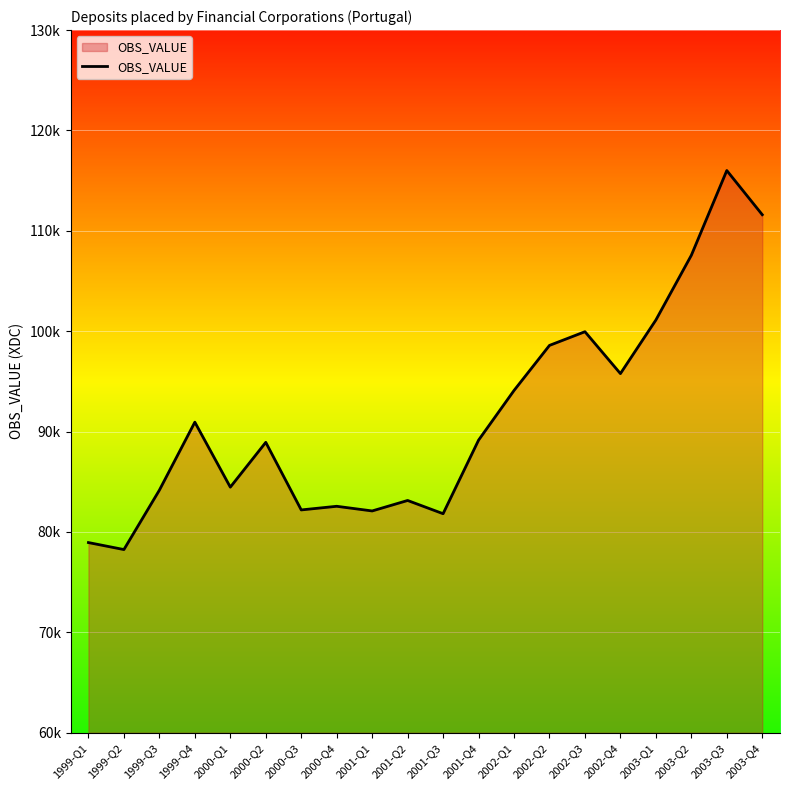

Reading left to right, list all the values displayed in this chart.

78943.4	78247.3	84164.8	90938.3	84464.5	88929.1	82195.4	82558.4	82093.6	83136.6	81818.9	89145.5	94095.4	98586.6	99950.8	95777.0	101115.1	107564.2	116008.4	111606.0